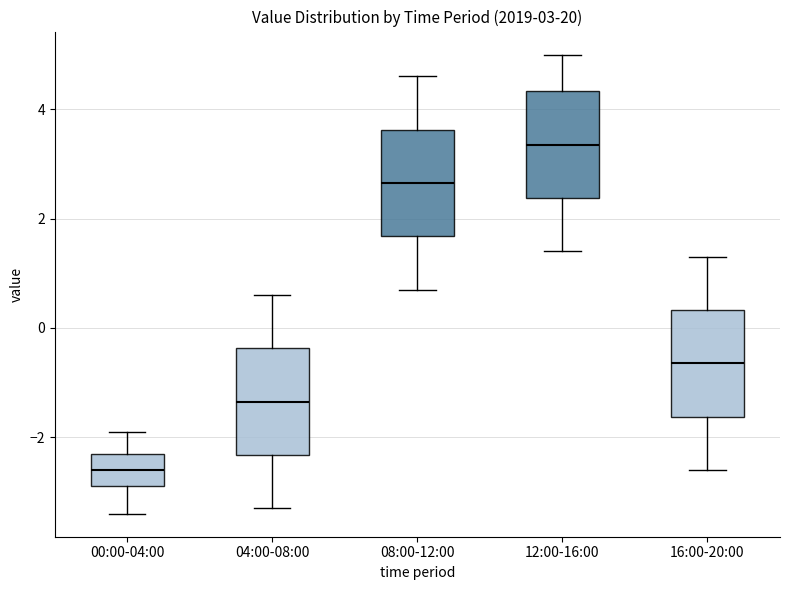

Which box has the highest median line?

12:00-16:00